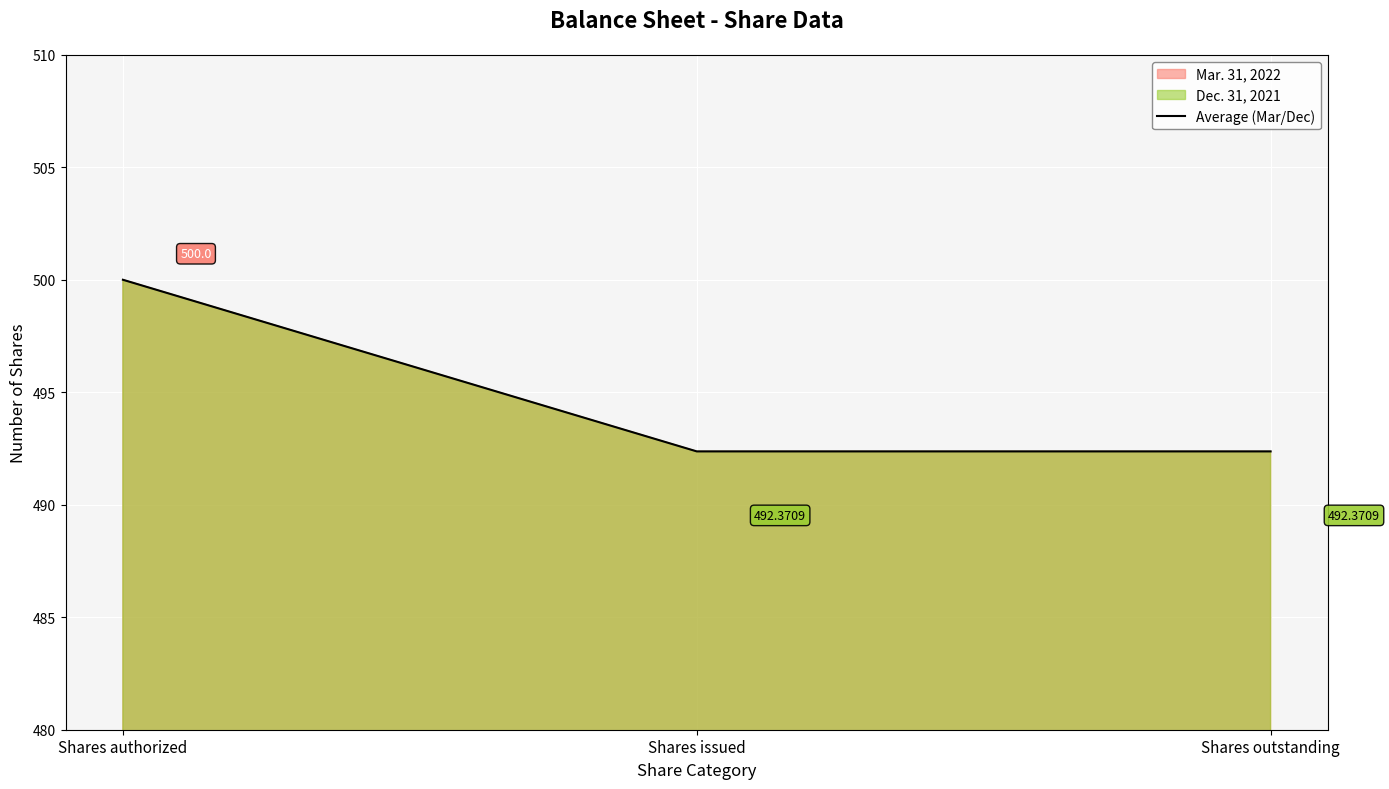

Which label corresponds to the largest value in the chart?

Shares authorized